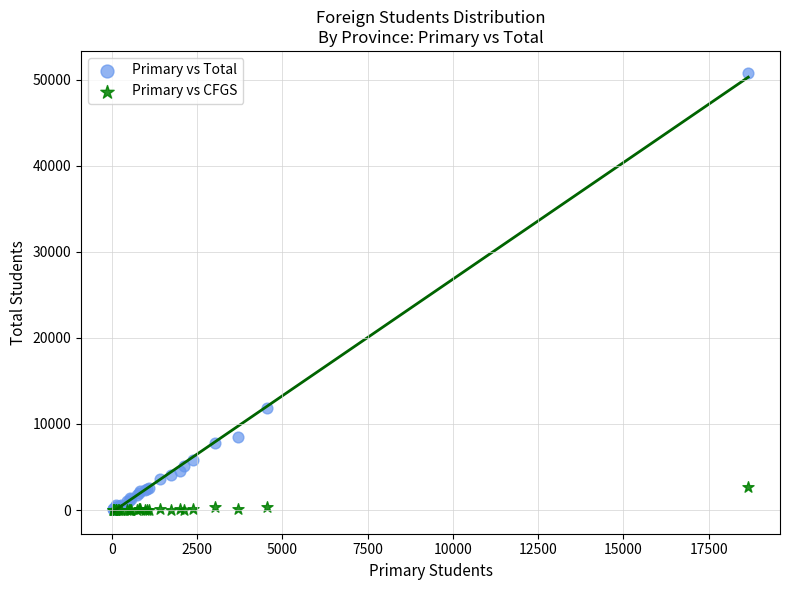

Which series has the largest Y range (max minus min)?

Primary vs Total